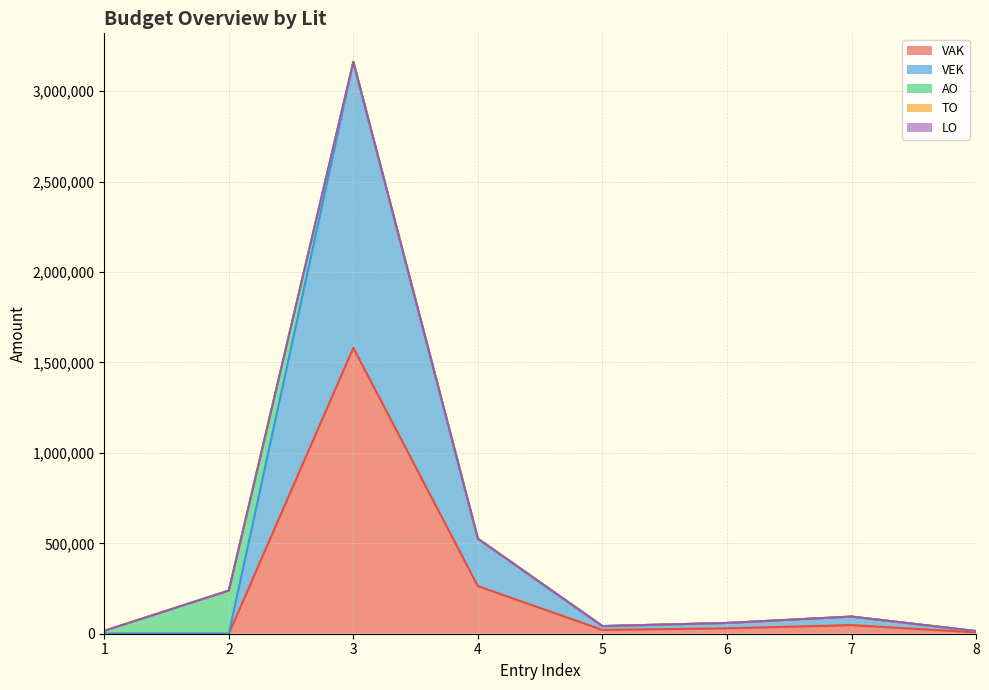

Which series has the widest spread of values?

VAK